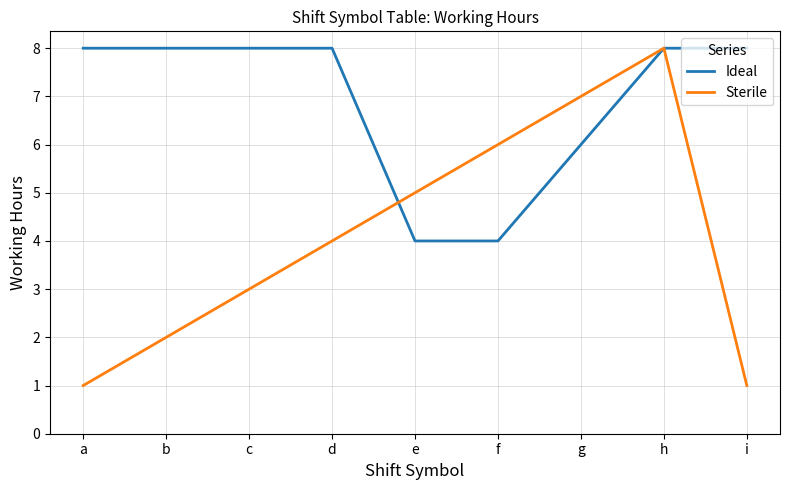

What is the difference between the second highest and second lowest values in the Sterile series?

6.0